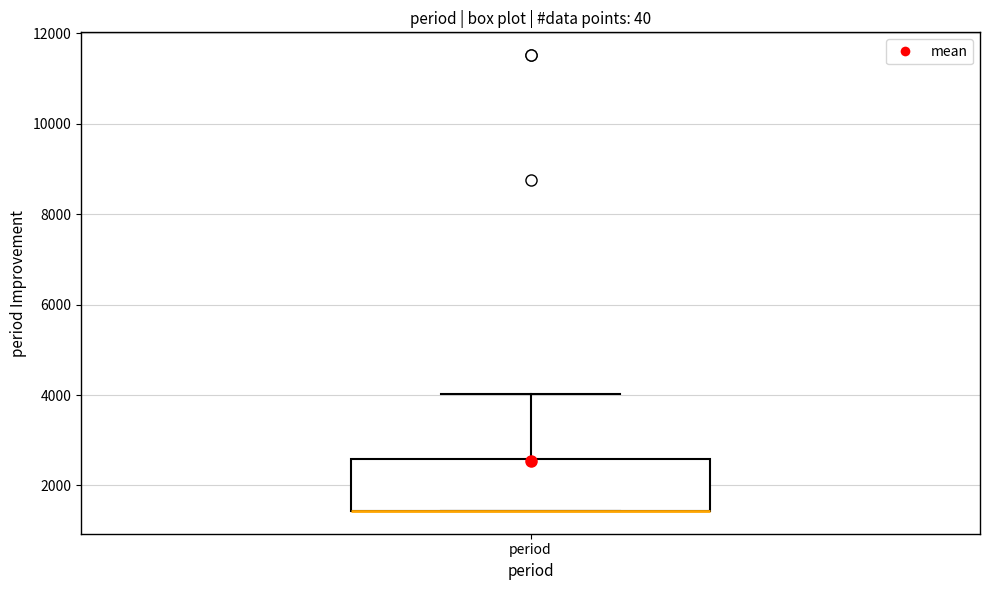

Read this box plot against the y-axis: the position of the median line, the range covered by the box, and the ends of both whiskers. The values are not printed on the chart, so give them approximately, as read against the axis.

median 1400 (drawn on the box's lower edge), box 1400 to 2600, whiskers 1400 to 4000